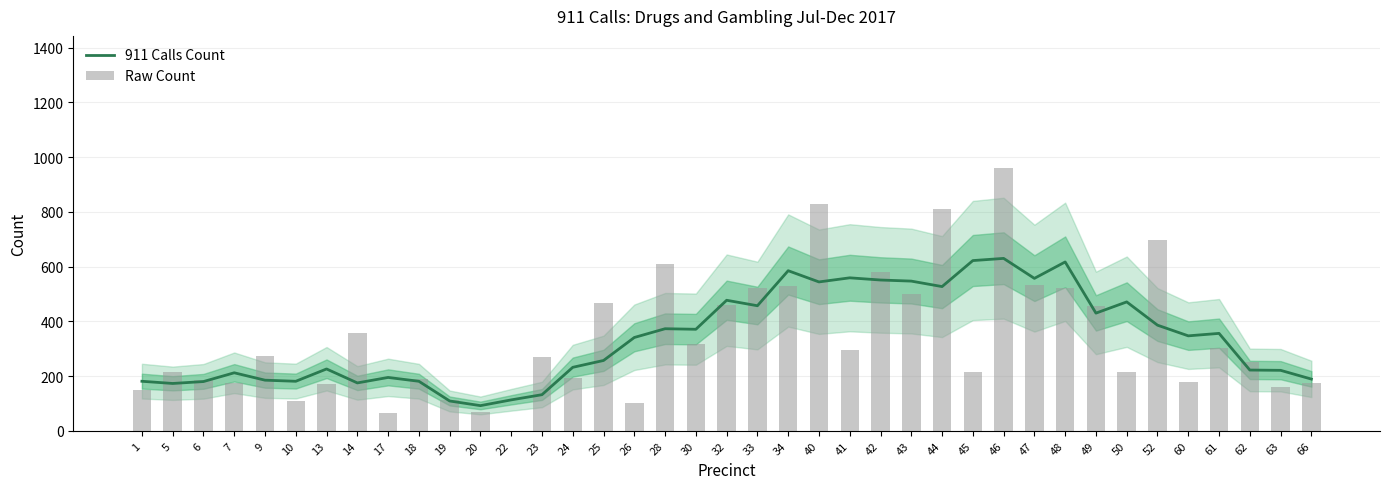

What is the difference between the maximum and minimum values in the 911 Calls Count series?

538